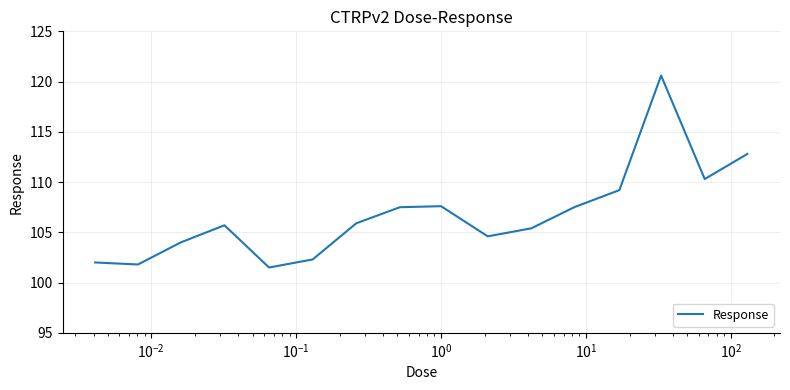

What is the greatest value displayed?

120.6